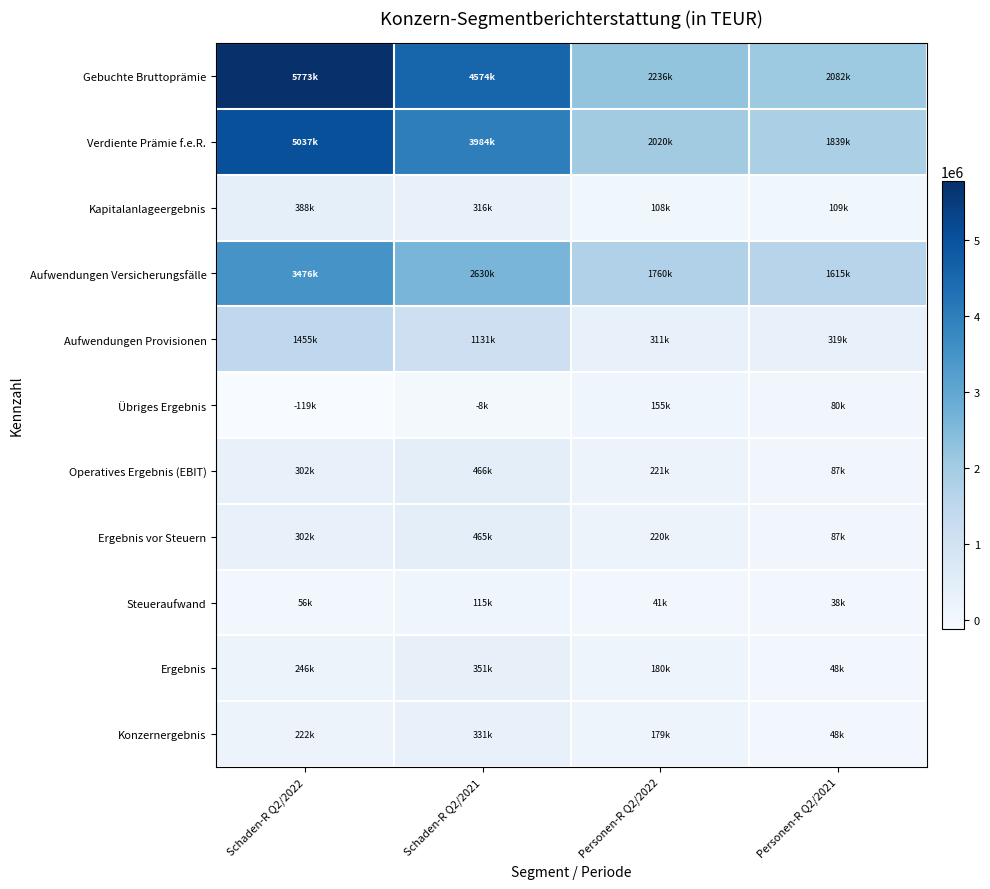

Which series has the largest total across all categories?

Gebuchte Bruttoprämie